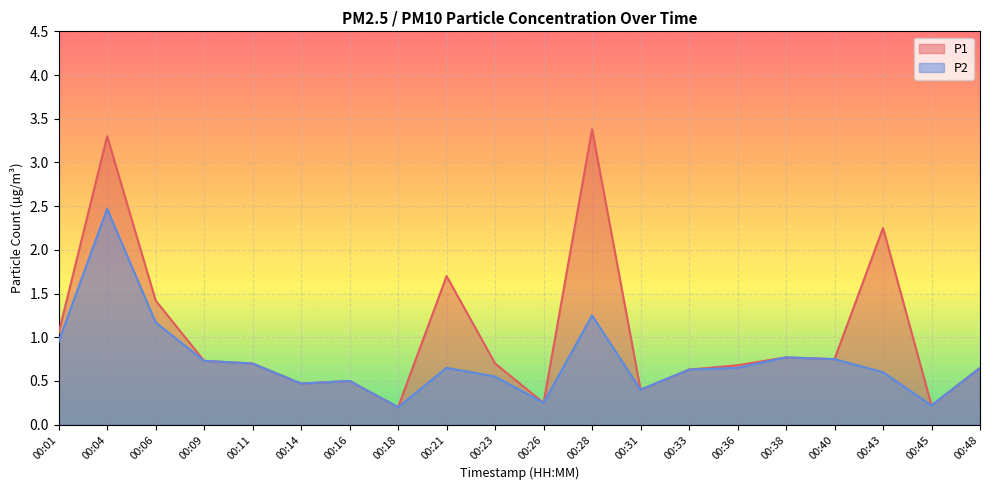

Reading right to left, list all the values displayed in this chart.

P1: 0.7	0.2	2.2	0.8	0.8	0.7	0.6	0.4	3.4	0.2	0.7	1.7	0.2	0.5	0.5	0.7	0.7	1.4	3.3	1.1
P2: 0.7	0.2	0.6	0.8	0.8	0.7	0.6	0.4	1.2	0.2	0.6	0.7	0.2	0.5	0.5	0.7	0.7	1.2	2.5	0.9